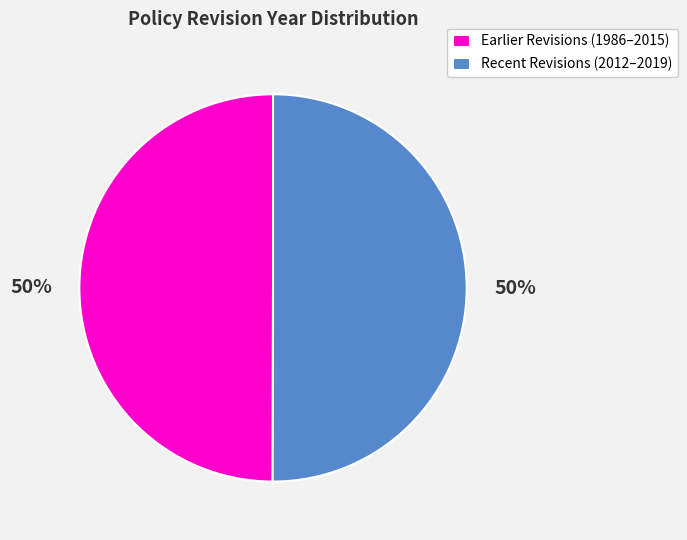

Approximately how many times larger is the value at Earlier Revisions (1986–2015) compared to Recent Revisions (2012–2019)?

1.0